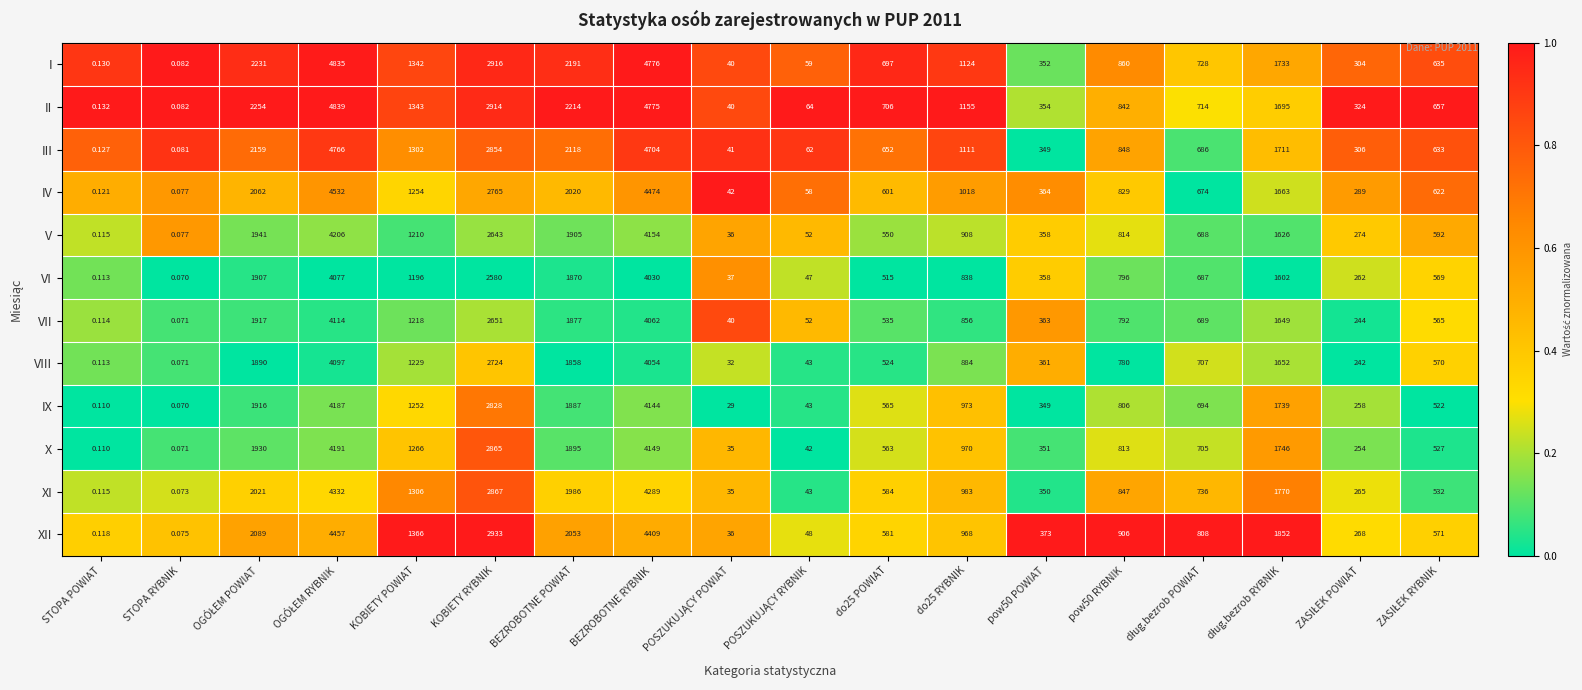

Rank the series by their maximum value, from lowest to highest.

VI, VIII, VII, IX, X, V, XI, XII, IV, III, I, II